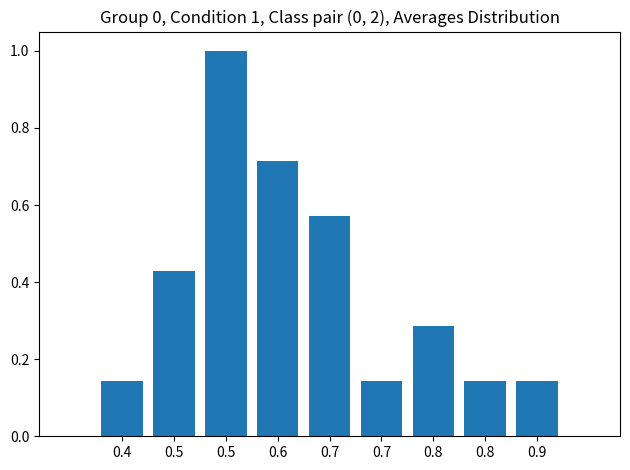

Rank the categories by value from highest to lowest.

0.5, 0.6, 0.7, 0.5, 0.8, 0.4, 0.7, 0.8, 0.9